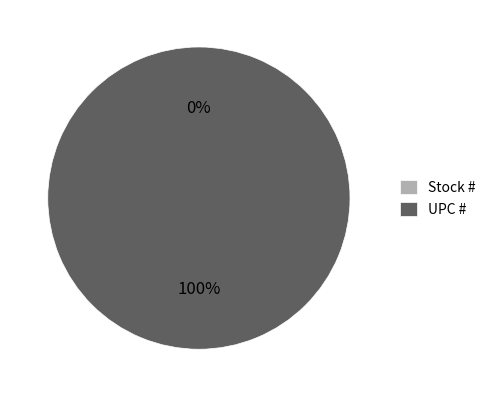

True or false: UPC # accounts for 100% of the total.

True